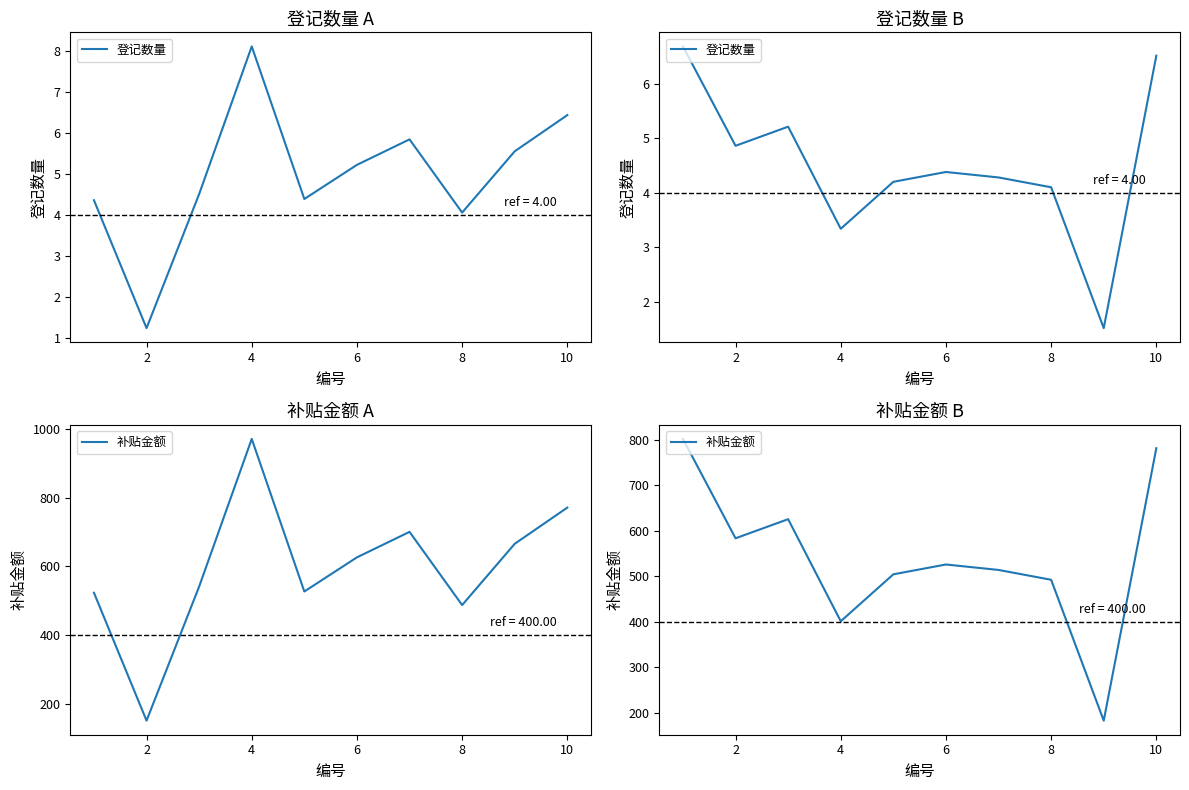

What is the difference between the maximum and minimum values in the 补贴金额 series?

619.2